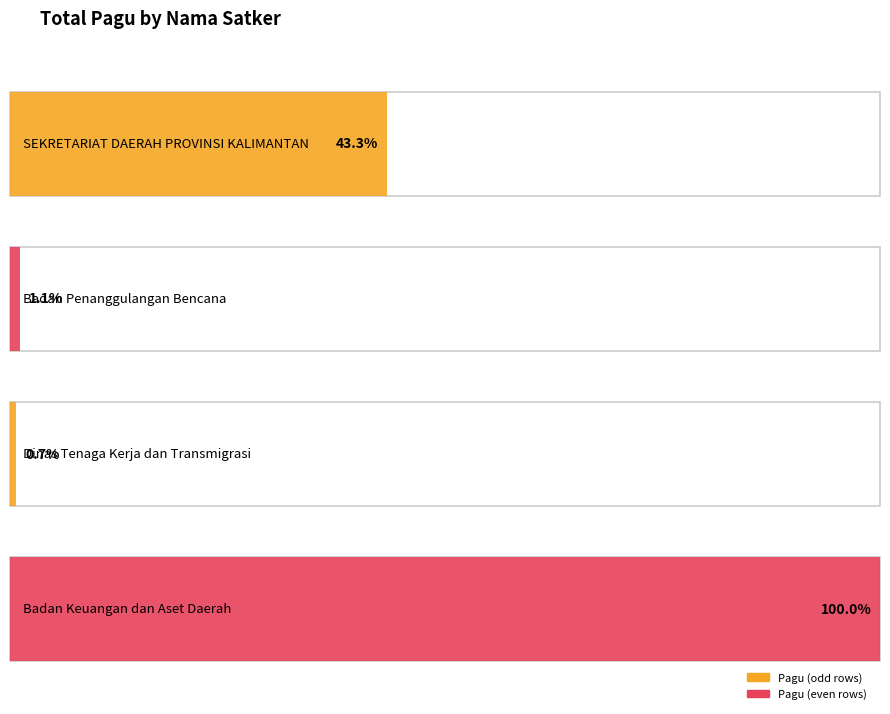

How many bars are there in each group?

2